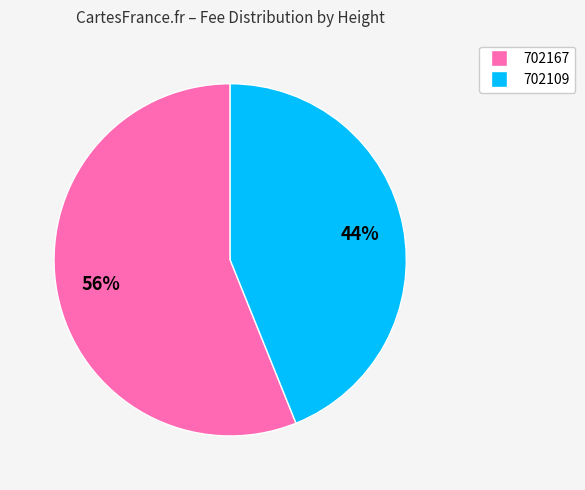

Rank the categories by value from lowest to highest.

702109, 702167